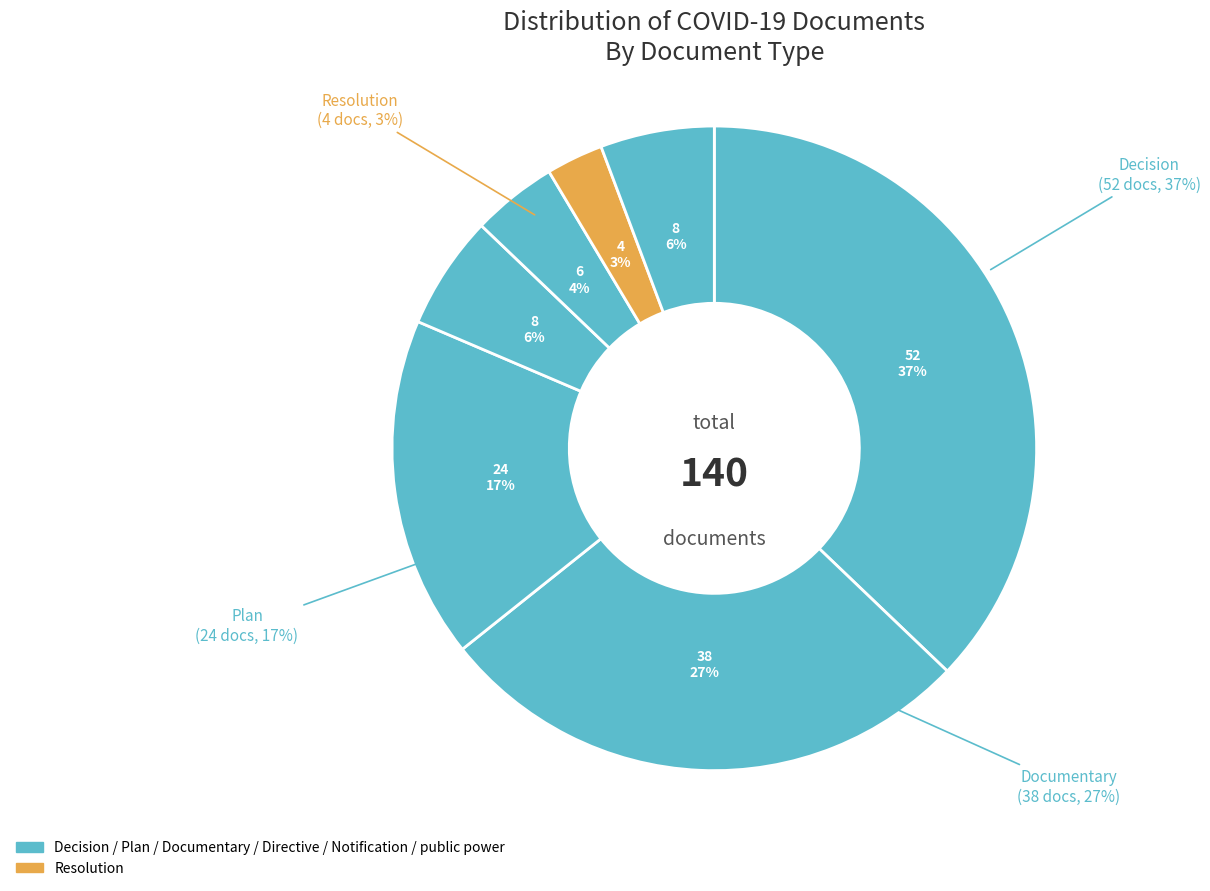

What is the change in value from Decision to Notification?

-46